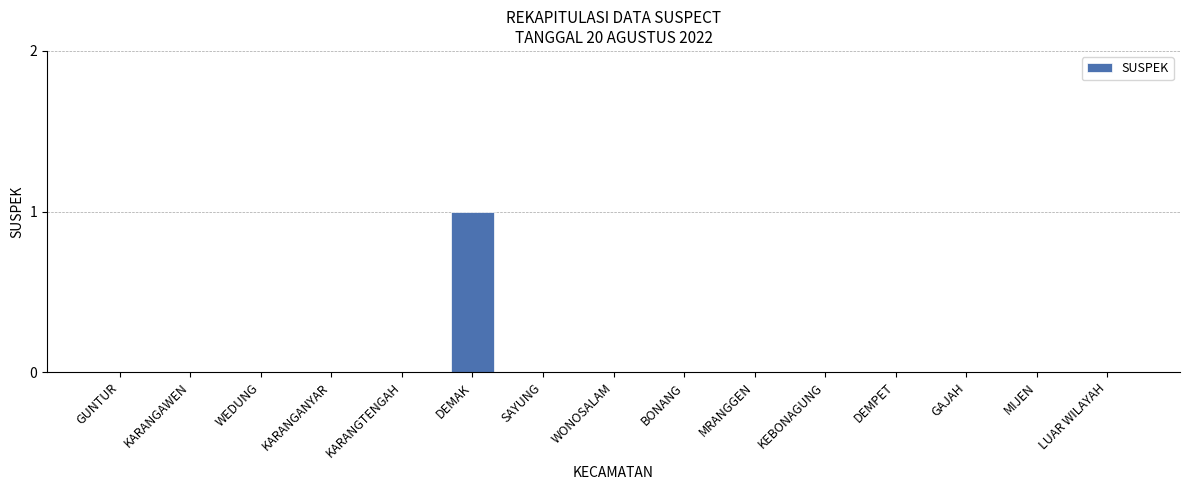

True or false: the data shows 0 at KARANGANYAR.

True